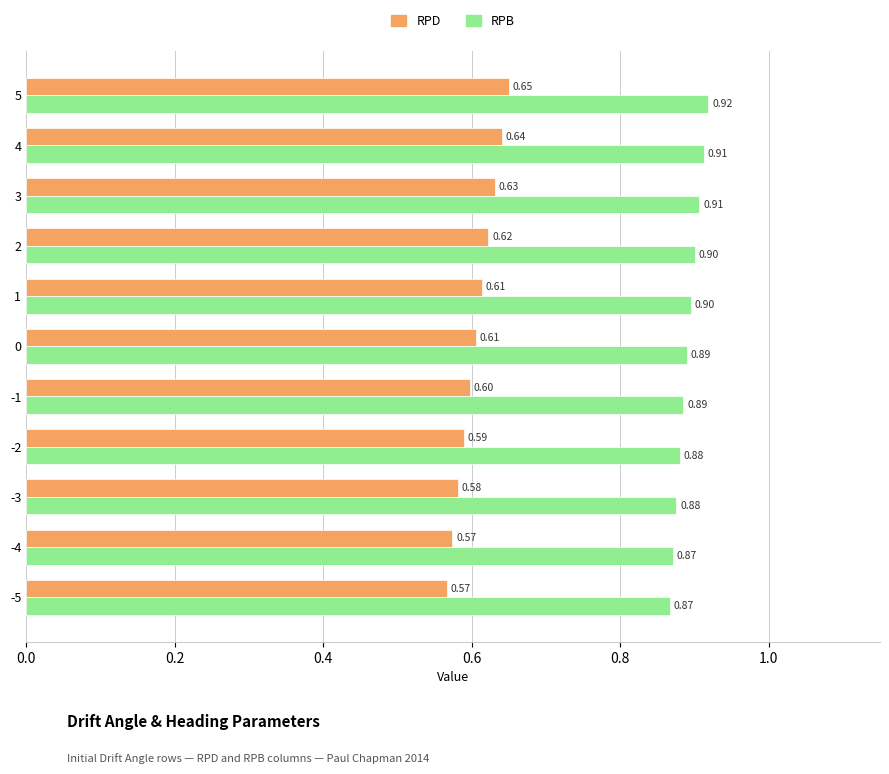

Which series has the largest total across all categories?

RPB